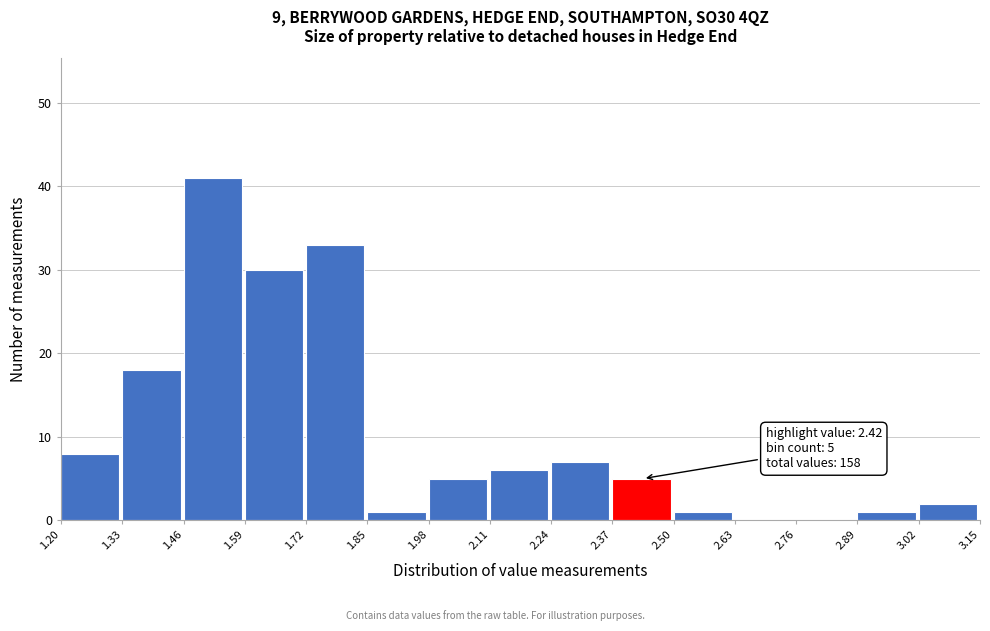

Over which range of the x-axis is the bar tallest?

1.46 to 1.59